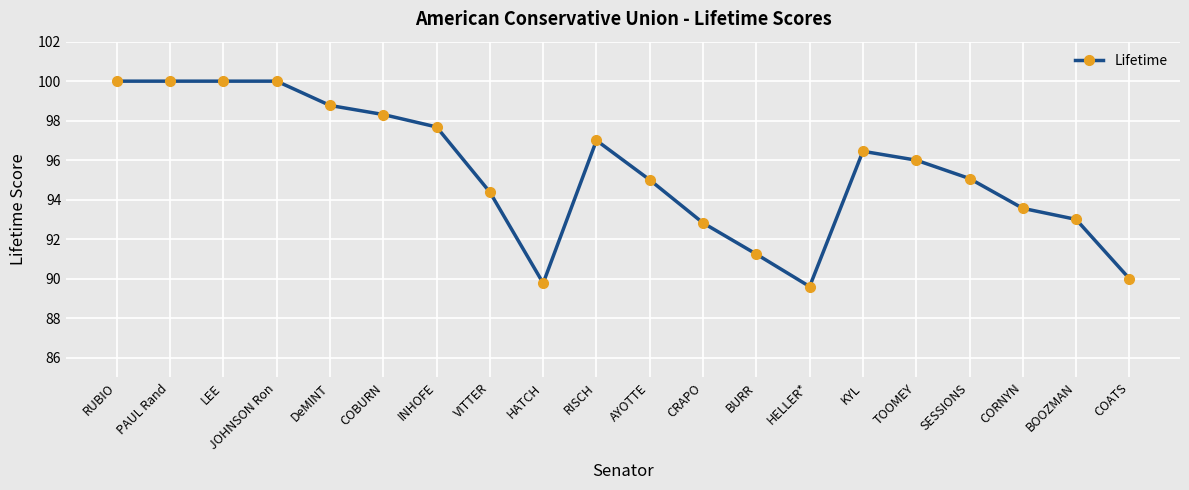

Read the value at COBURN.

98.3